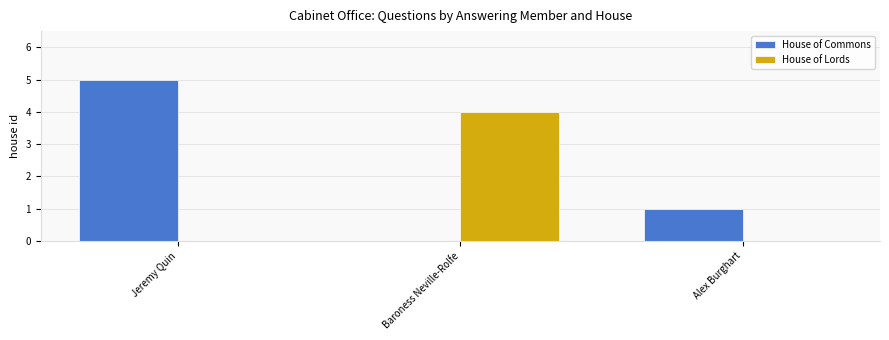

What is the maximum value for House of Lords?

4